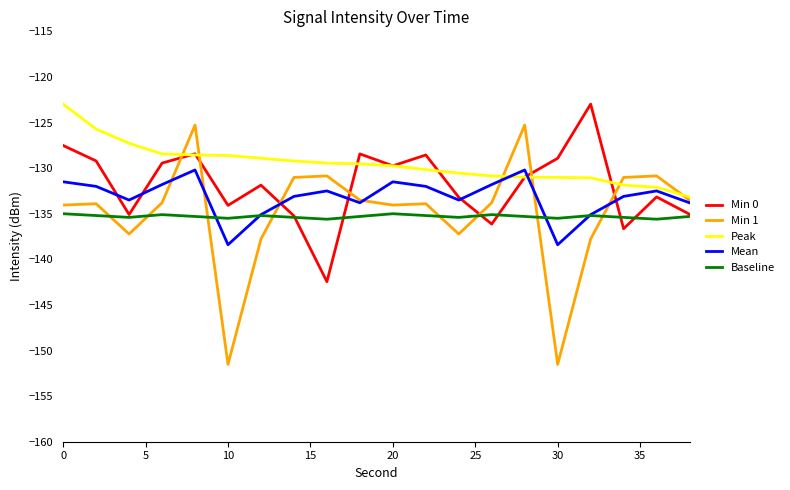

What is the maximum value for Peak?

-123.0